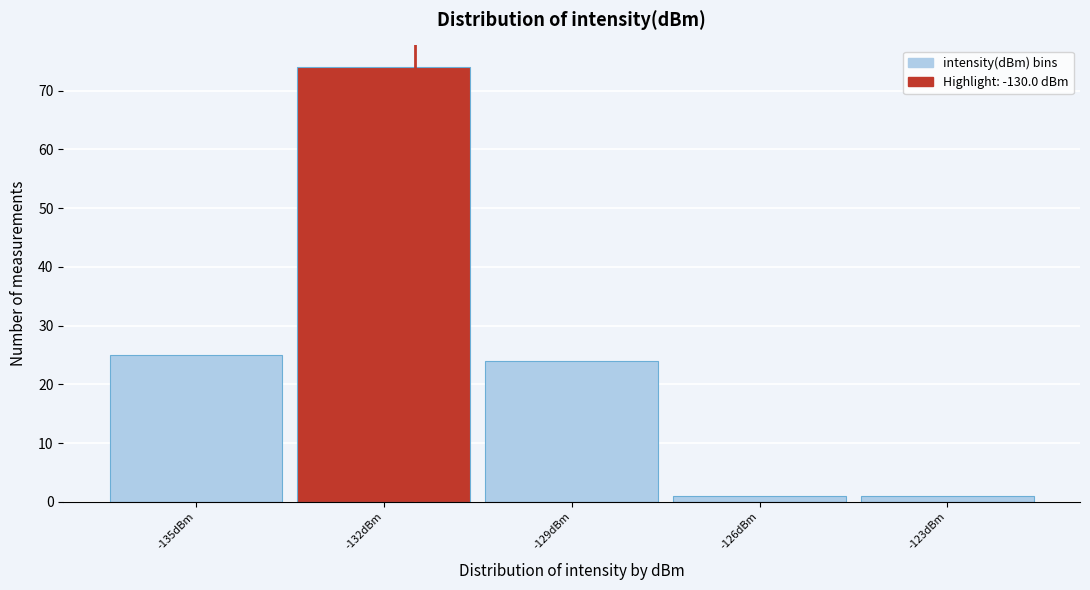

Reading left to right, transcribe all the data shown in this chart.

25	74	24	1	1